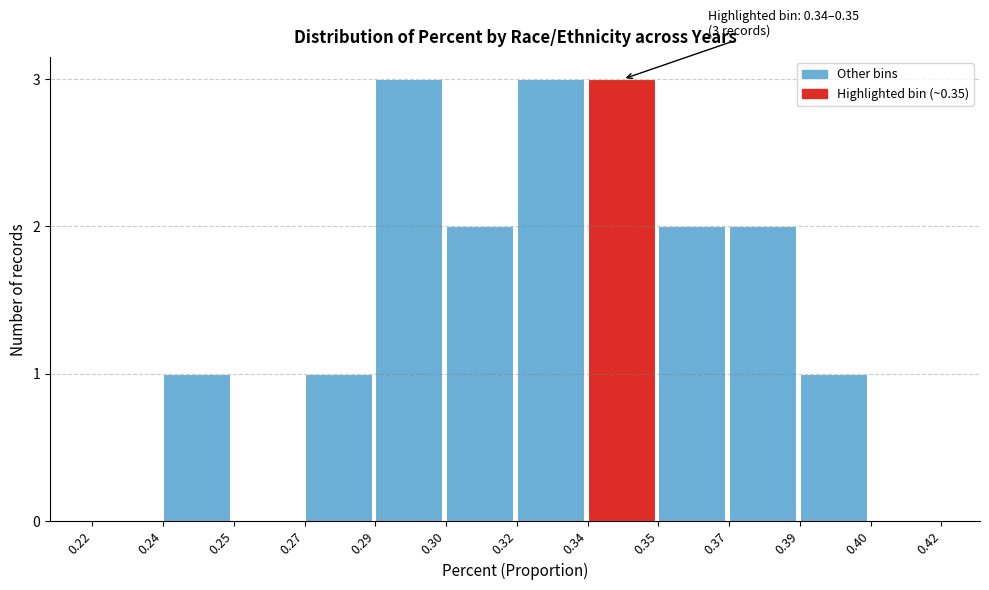

Reading left to right, list all the values displayed in this chart.

0.22=0	0.24=1	0.25=0	0.27=1	0.29=3	0.30=2	0.32=3	0.34=3	0.35=2	0.37=2	0.39=1	0.40=0